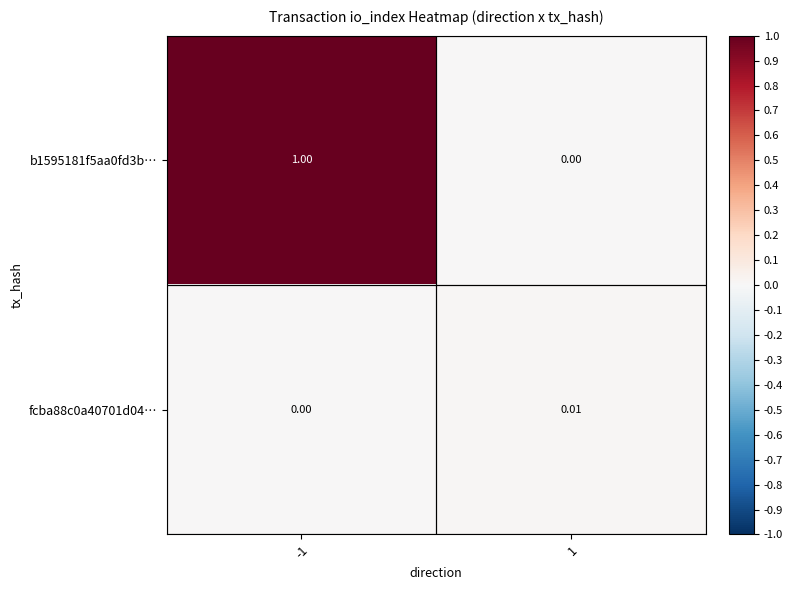

Is the value of b1595181f5aa0fd3b… at -1 greater than the value of fcba88c0a40701d04… at 1?

Yes